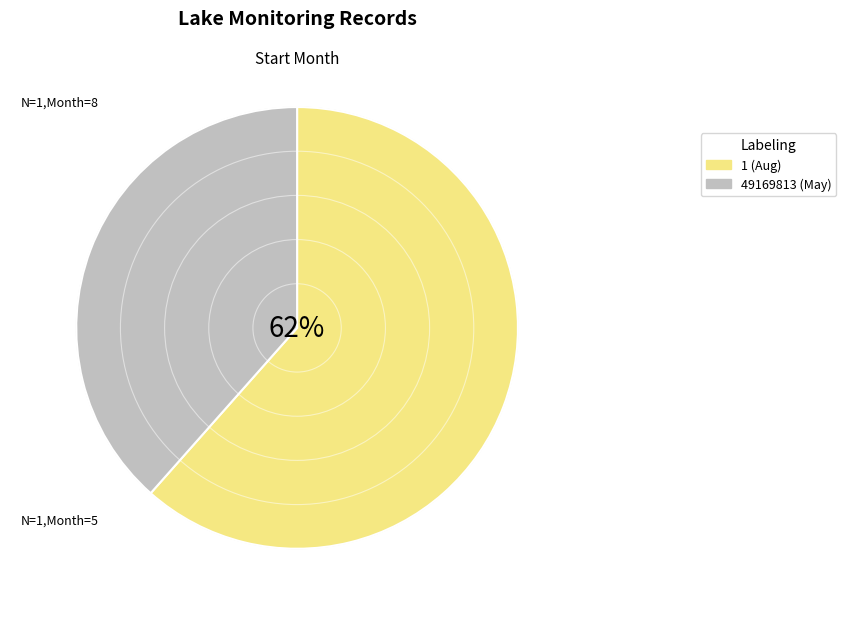

To the nearest percent, what portion does 1 represent?

62%